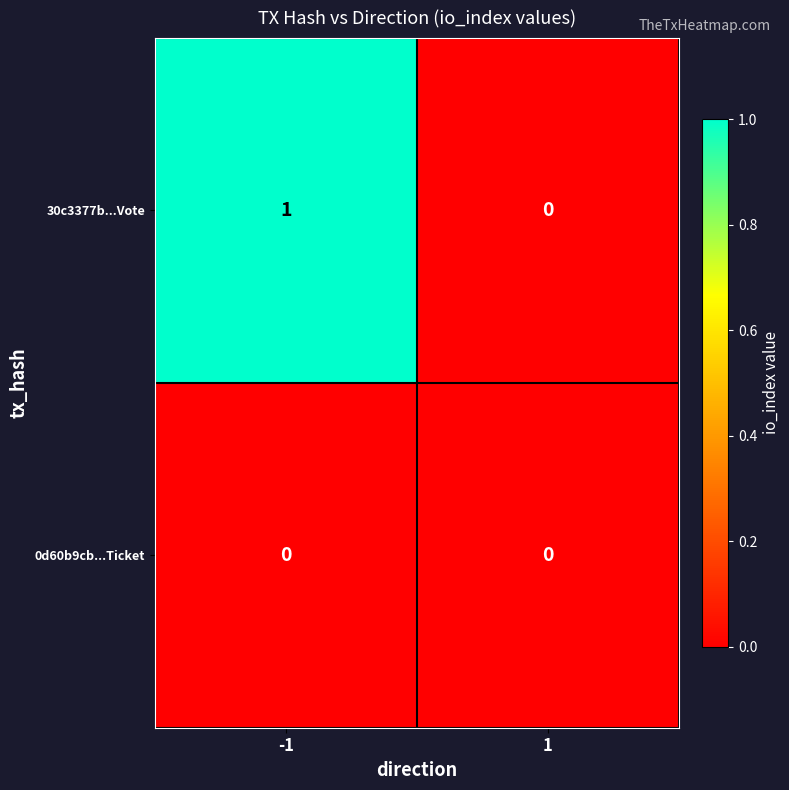

Between -1 and 1, which series saw the biggest shift?

30c3377b...Vote